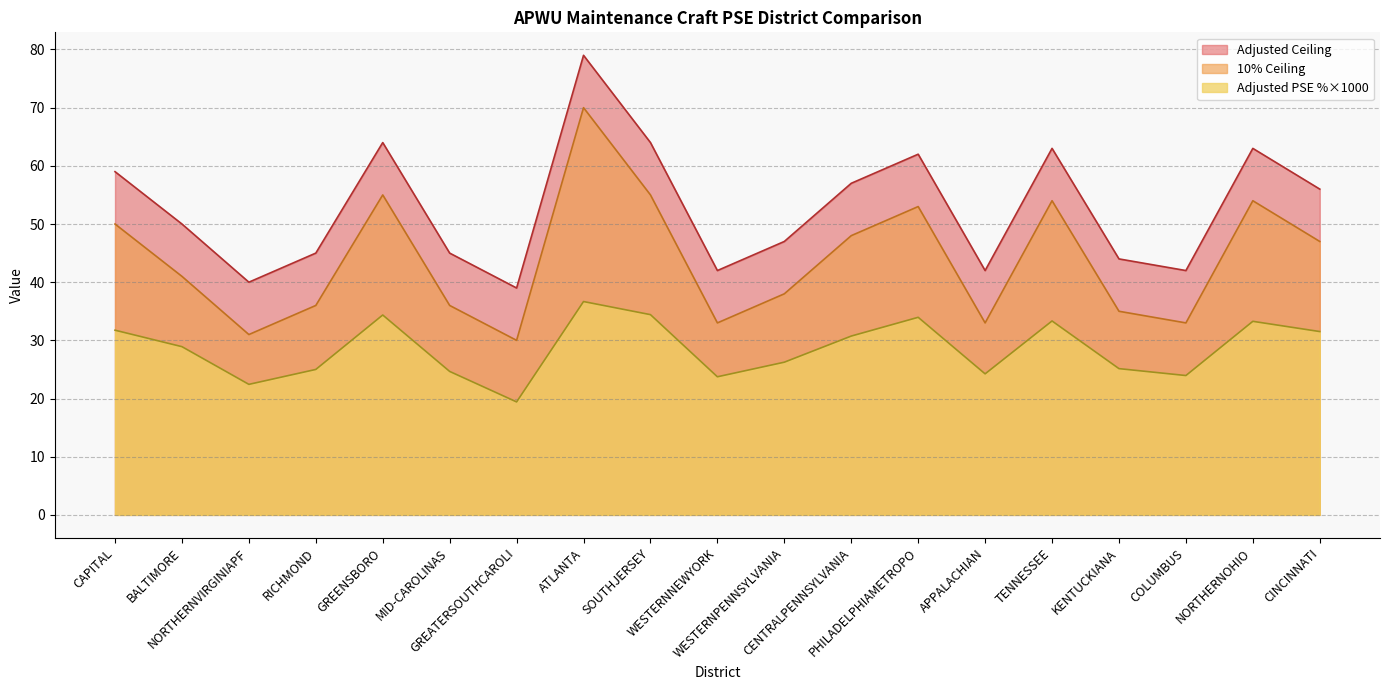

Where is the first local maximum for Adjusted Ceiling?

GREENSBORO